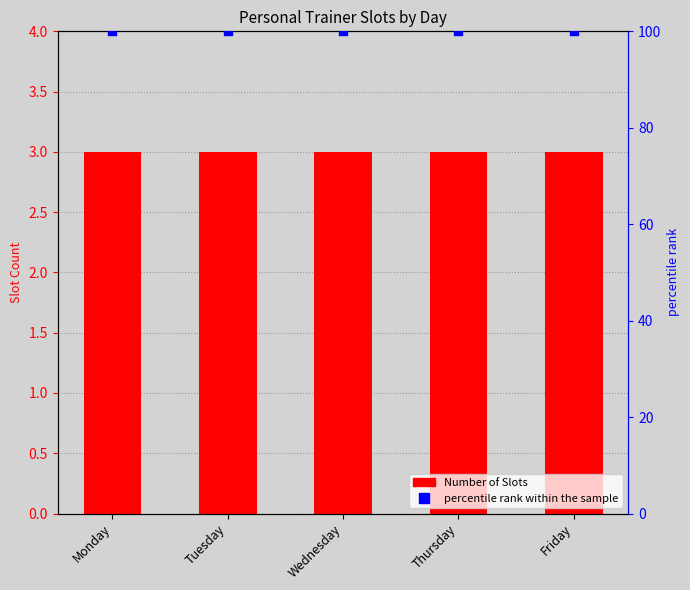

At how many categories does at least one series exceed 77?

5